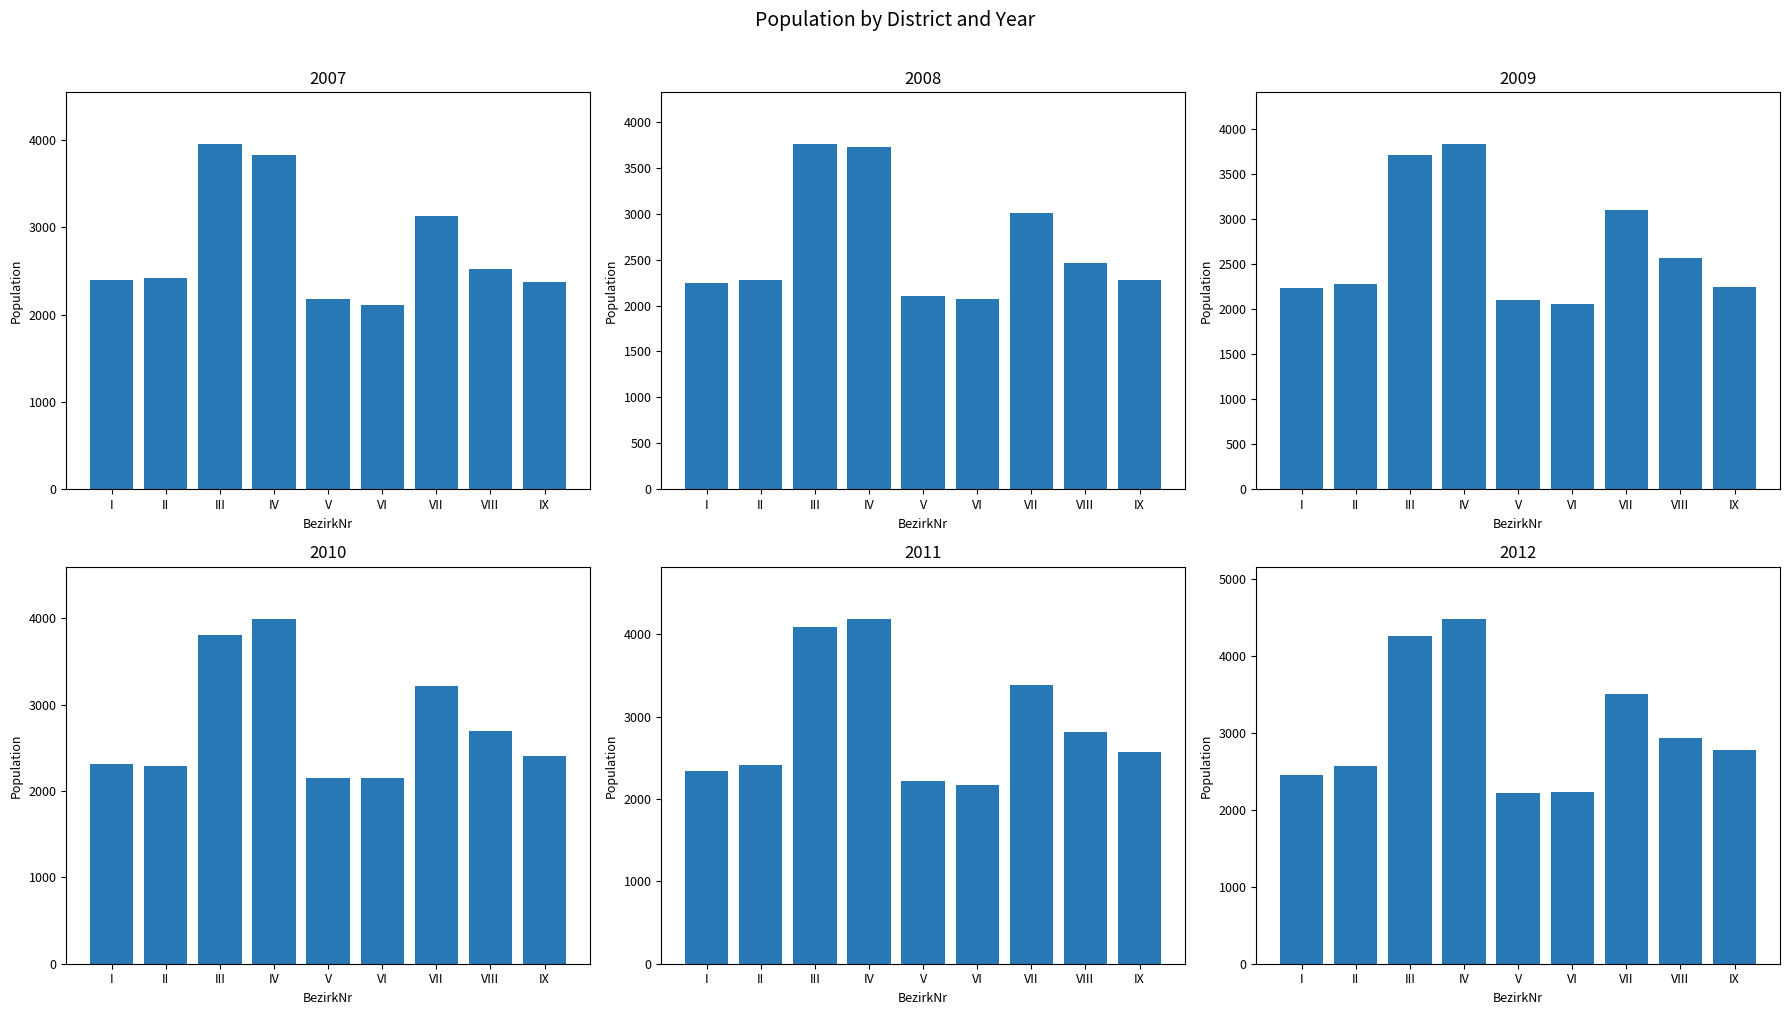

Which series has the largest total across all categories?

2012